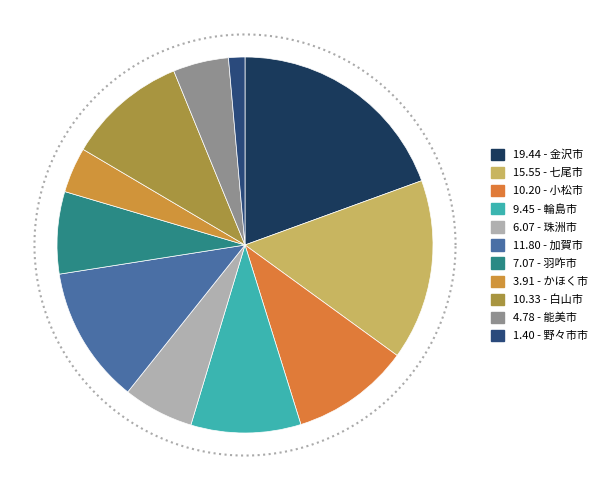

What is the largest slice in the pie chart?

金沢市